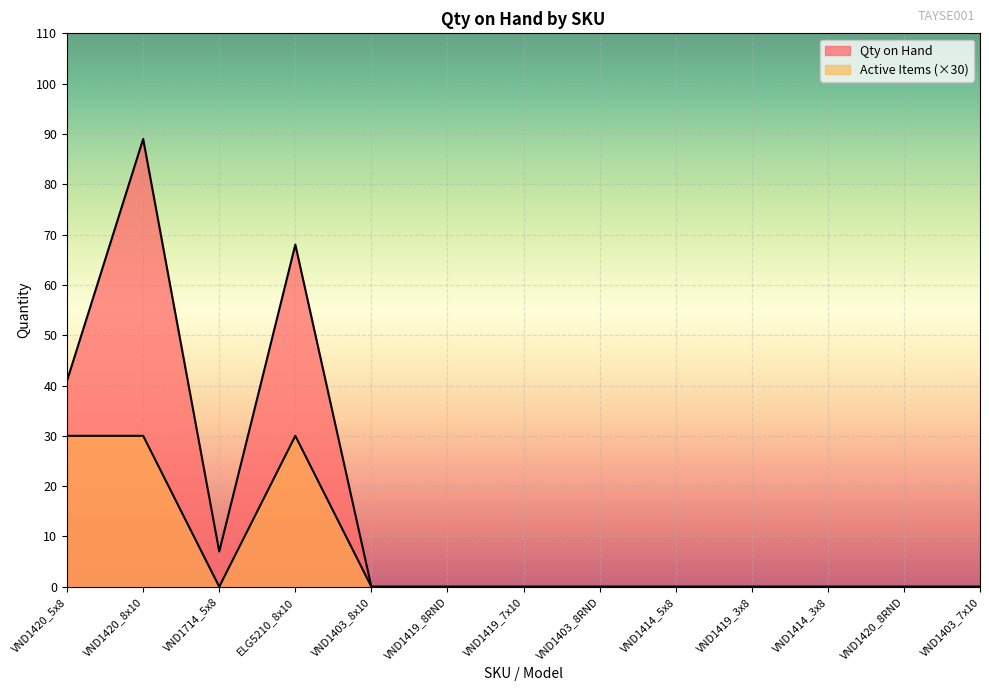

Reading right to left, list all the values displayed in this chart.

Qty on Hand: 0	0	0	0	0	0	0	0	0	68	7	89	41
Active Items: 0	0	0	0	0	0	0	0	0	30	0	30	30